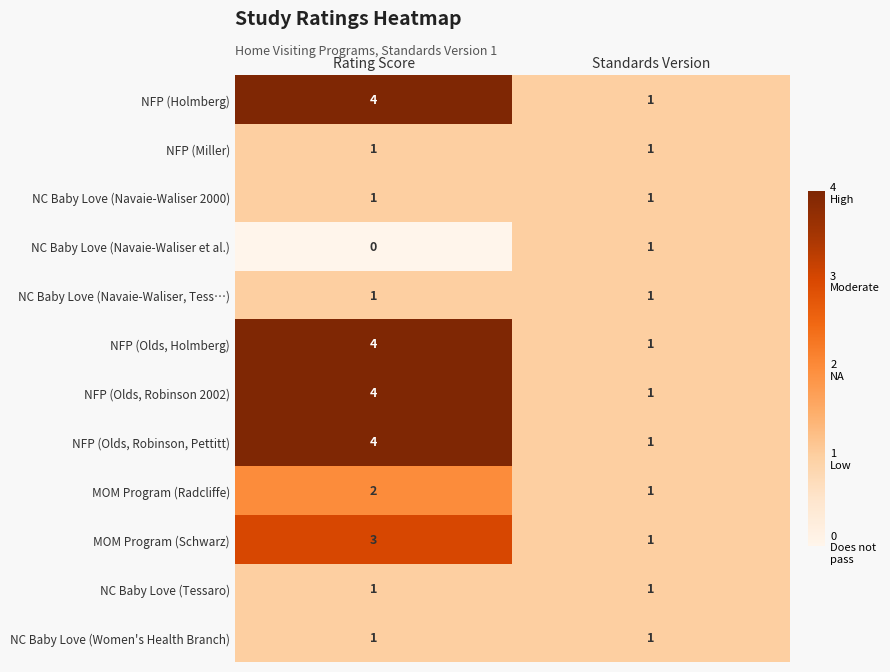

Rank the categories by NFP (Olds, Robinson 2002) value from highest to lowest.

Rating Score, Standards Version